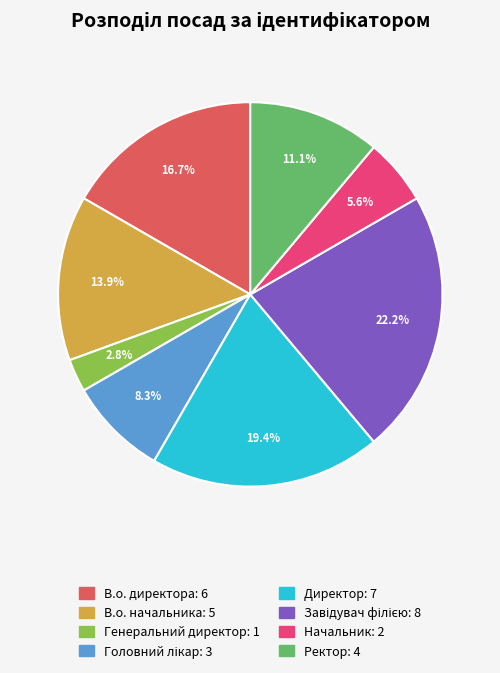

To the nearest percent, what is the difference between the largest and smallest slice percentages?

19%